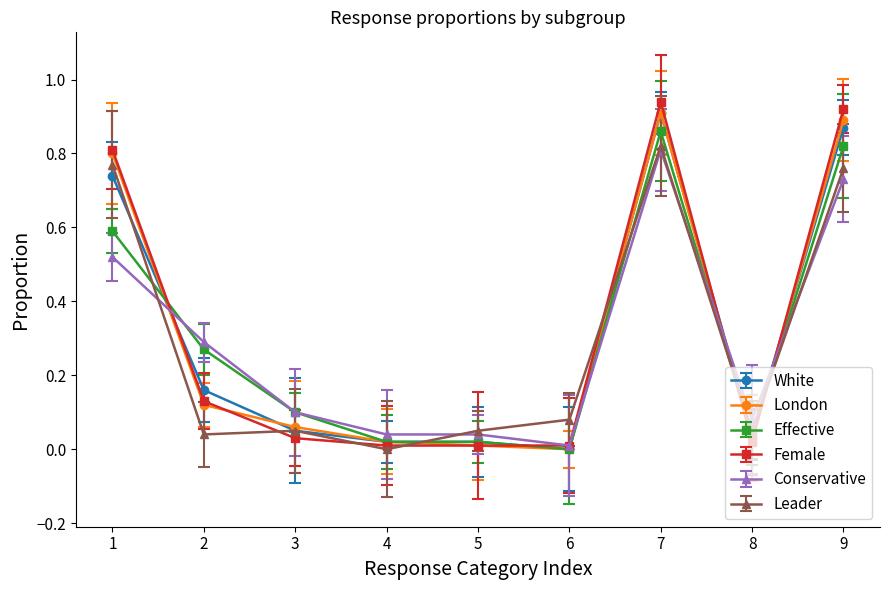

Does the chart have visible grid lines?

No